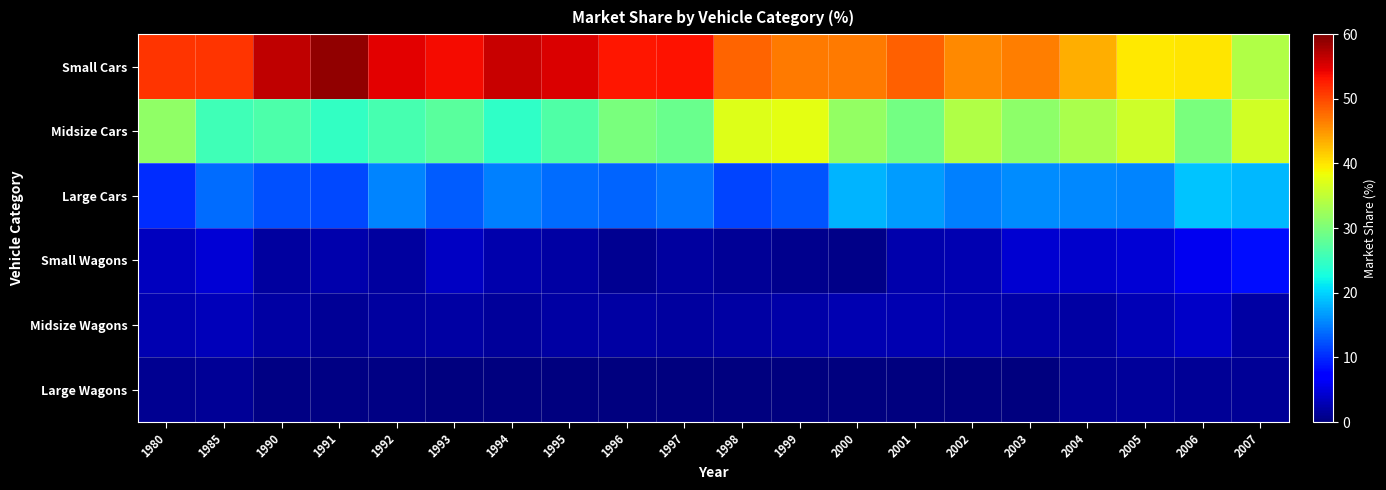

How many distinct data groups are displayed?

6